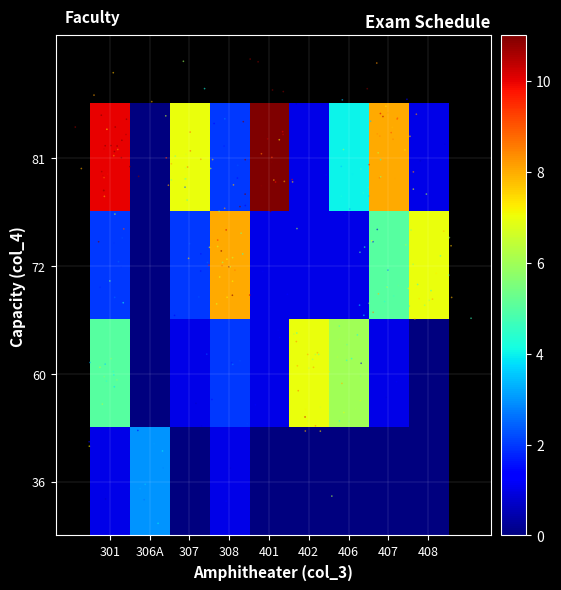

Reading left to right, transcribe all the data shown in this chart.

36: 301=1	306A=3	307=0	308=1	401=0	402=0	406=0	407=0	408=0
60: 301=5	306A=0	307=1	308=2	401=1	402=7	406=6	407=1	408=0
72: 301=2	306A=0	307=2	308=8	401=1	402=1	406=1	407=5	408=7
81: 301=10	306A=0	307=7	308=2	401=11	402=1	406=4	407=8	408=1